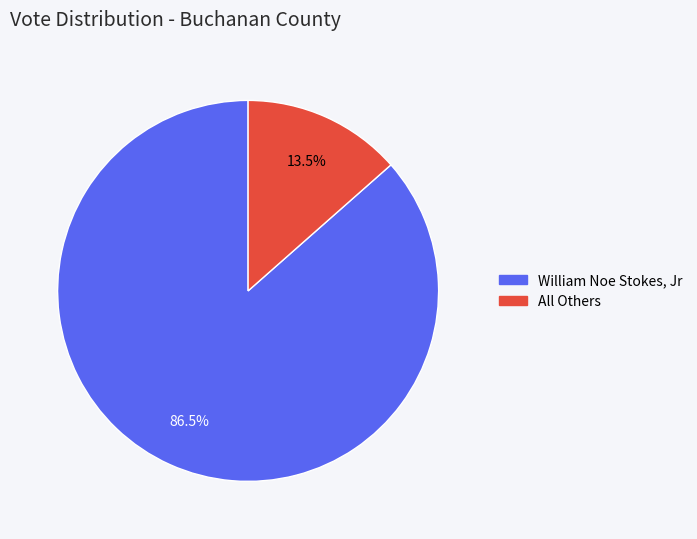

Is there any slice that represents more than half of the pie?

Yes